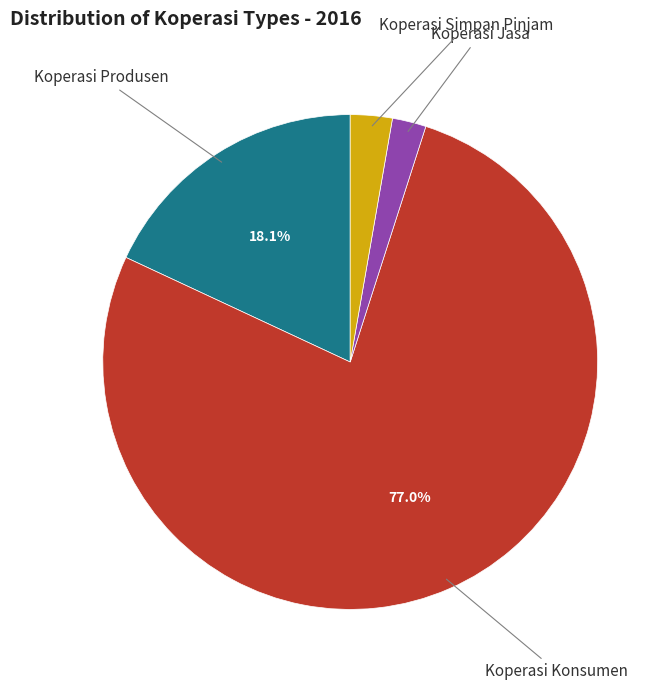

Does any single category account for the majority?

Yes